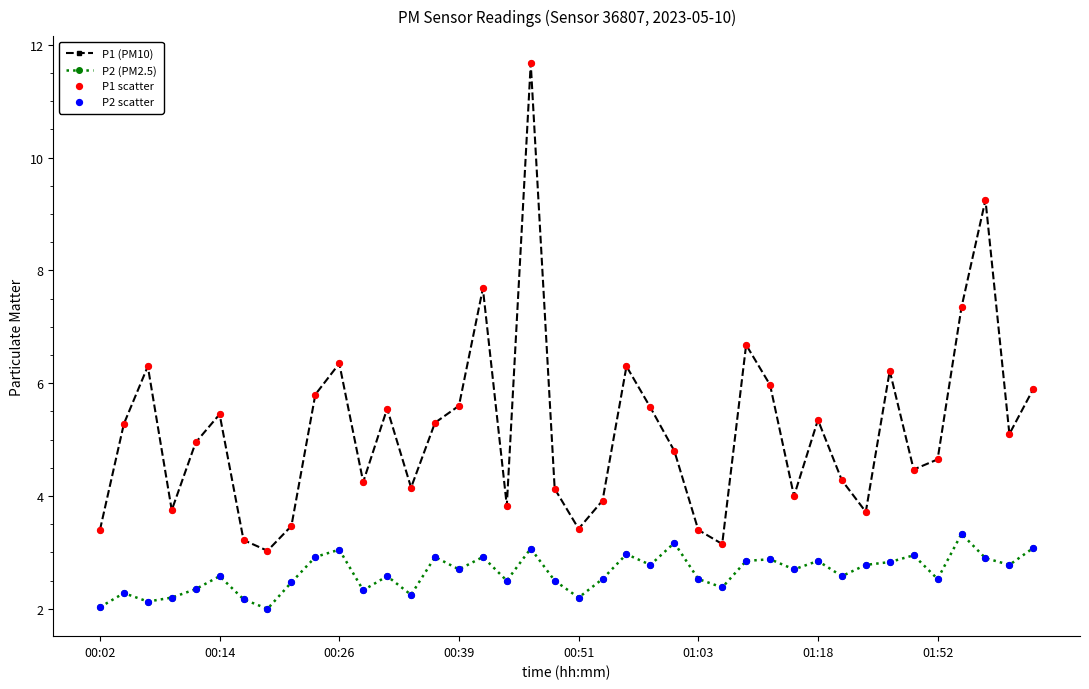

Which series has the largest total across all categories?

P1 (PM10)